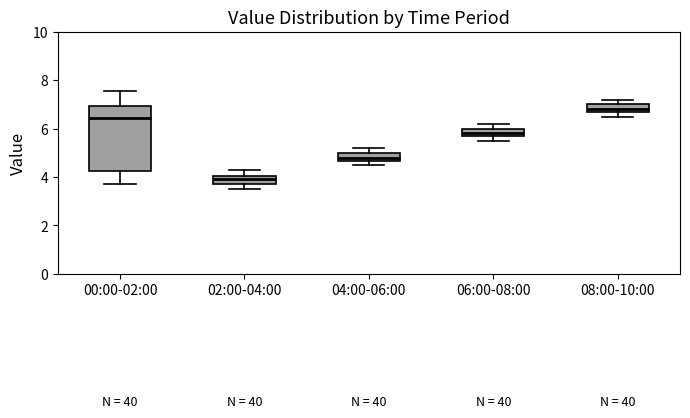

Reading left to right, transcribe this box plot: for each box, give where its median line is, the range the box spans, and where its two whiskers end, as read against the y-axis. The values are not printed on the chart, so give them approximately, as read against the axis.

00:00-02:00: median 6.4, box 4.2 to 7.0, whiskers 3.8 to 7.6
02:00-04:00: median 4.0 (inside the box), box 3.8 to 4.0, whiskers 3.6 to 4.4
04:00-06:00: median 4.8, box 4.6 to 5.0, whiskers 4.6 (below the box's lower edge) to 5.2
06:00-08:00: median 5.8, box 5.6 to 6.0, whiskers 5.6 (below the box's lower edge) to 6.2
08:00-10:00: median 6.8, box 6.6 to 7.0, whiskers 6.6 (below the box's lower edge) to 7.2